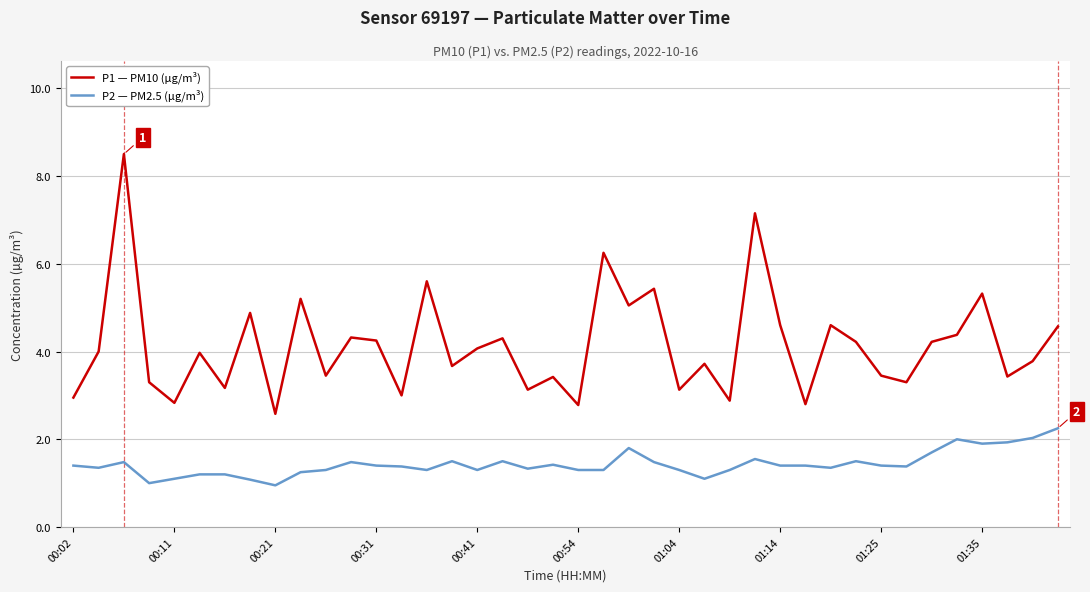

True or false: P1 — PM10 (µg/m³) and P2 — PM2.5 (µg/m³) cross at least once.

False